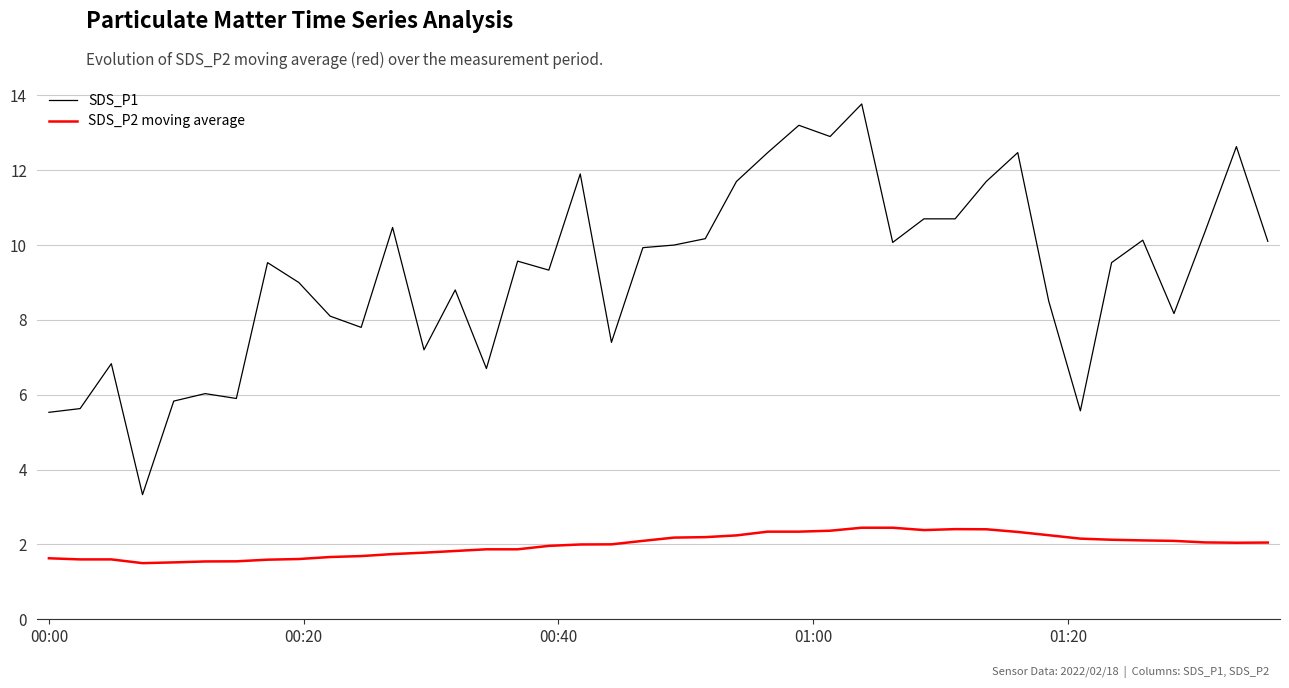

Which series has the largest range (max minus min)?

SDS_P1